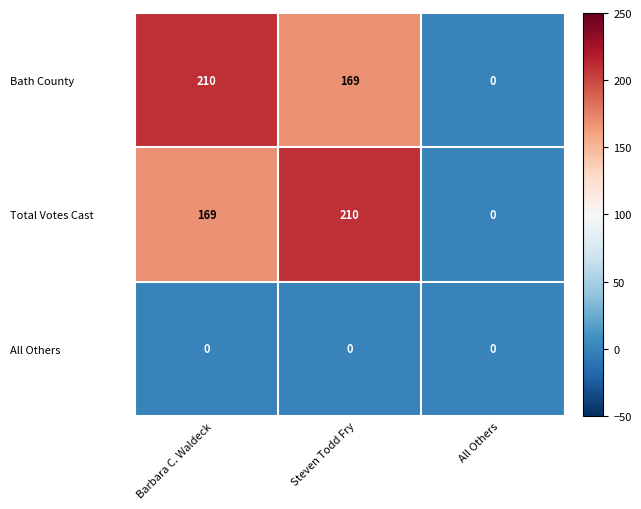

At Steven Todd Fry, list the series in order from smallest to largest.

All Others, Bath County, Total Votes Cast